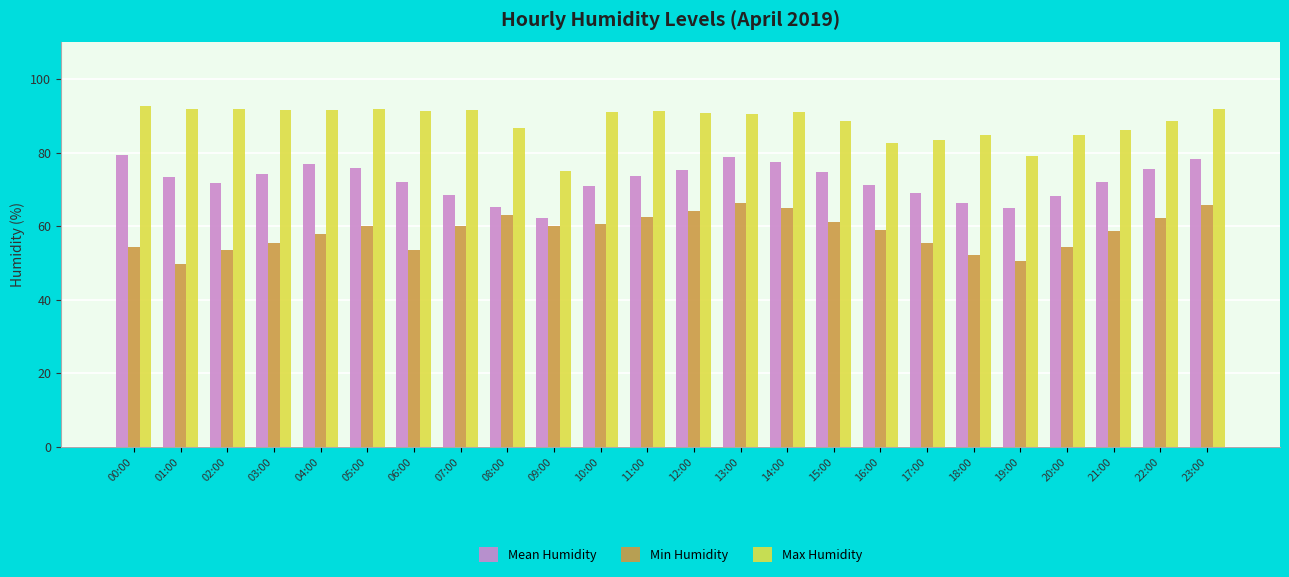

What is the spread (max minus min) of values at 21:00?

27.6